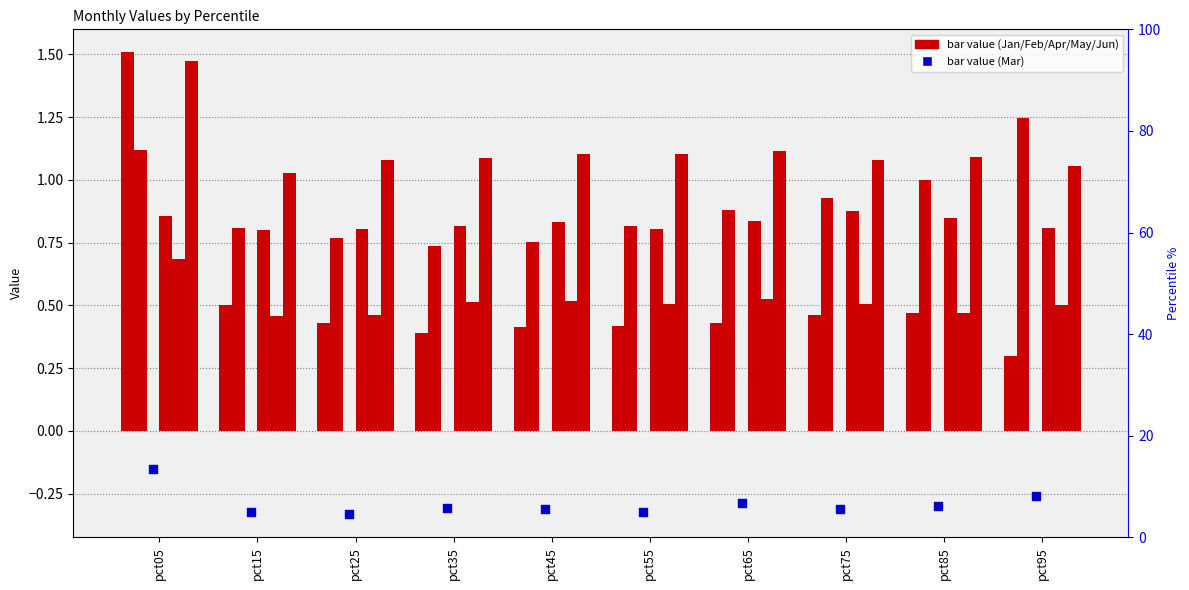

Which series contains the lowest Y value?

Mar